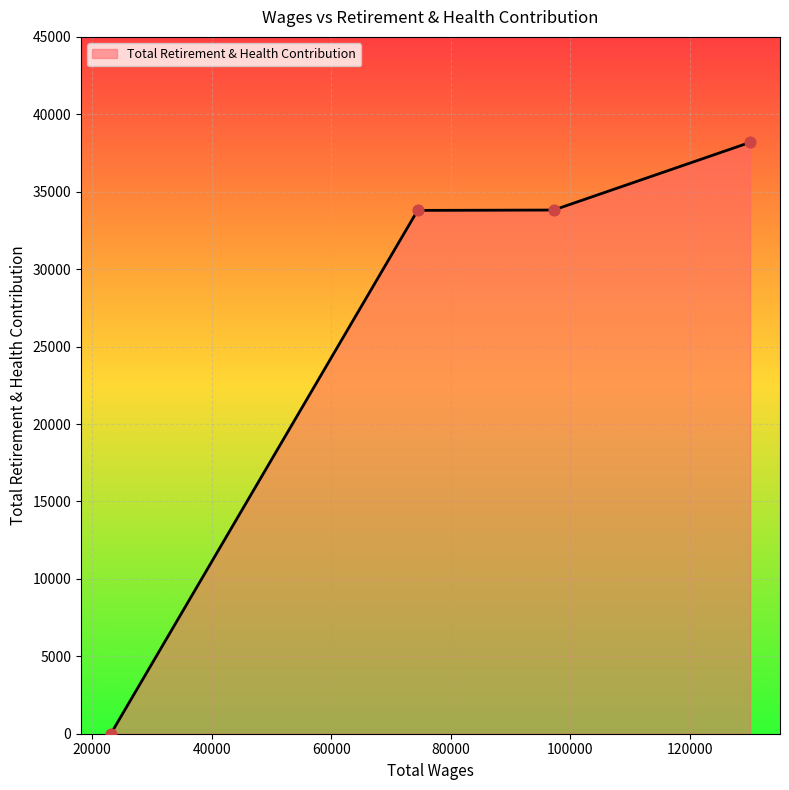

What is the average value?

26451